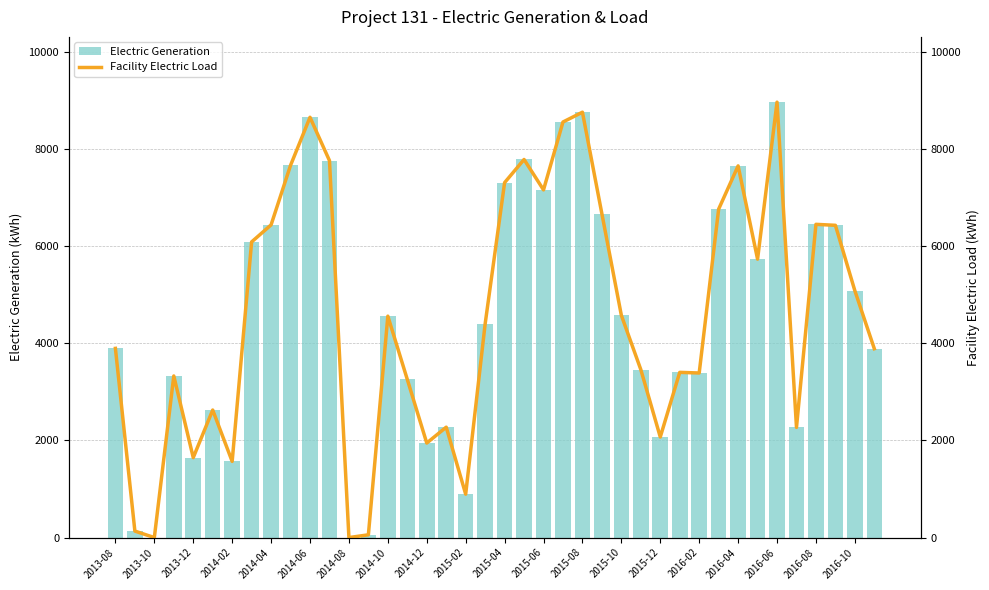

What is the maximum value shown in the chart?

8968